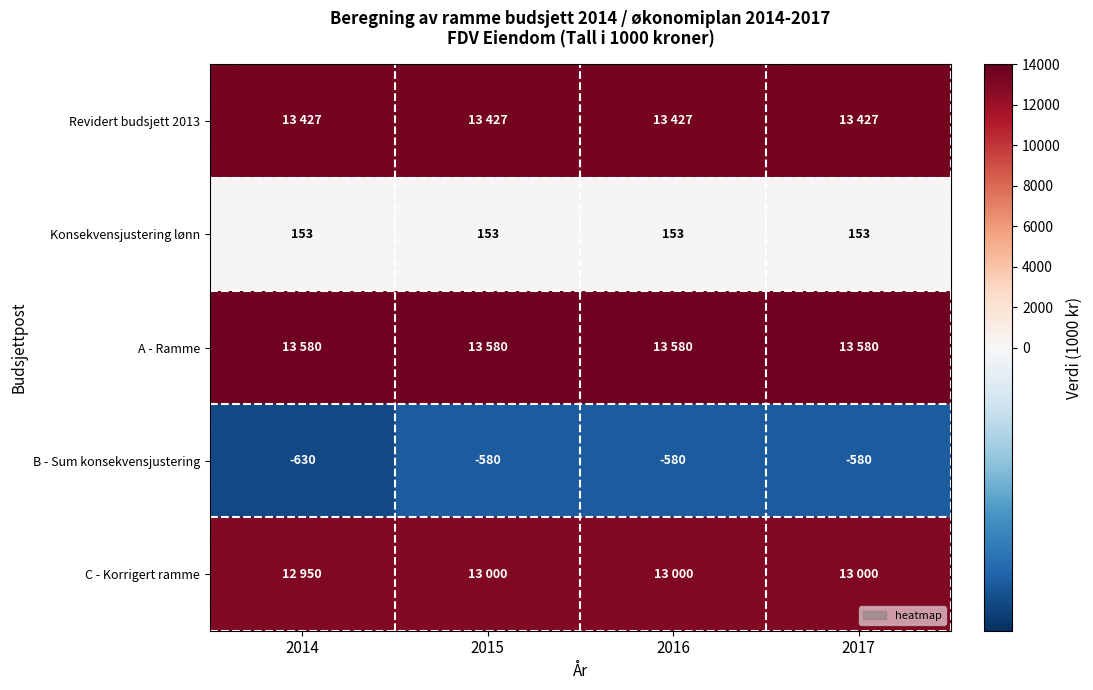

What is the sum of all B - Sum konsekvensjustering values?

-2370